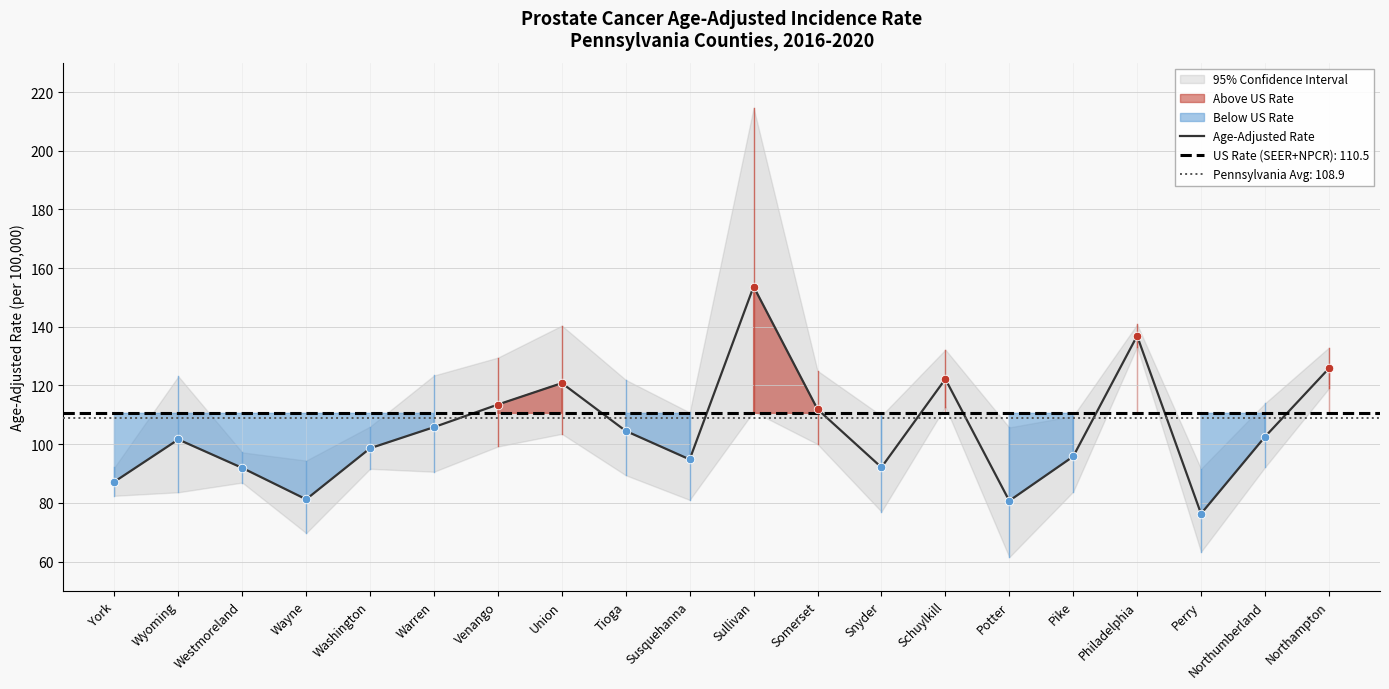

What is the change in value from Washington to Schuylkill?

+23.6